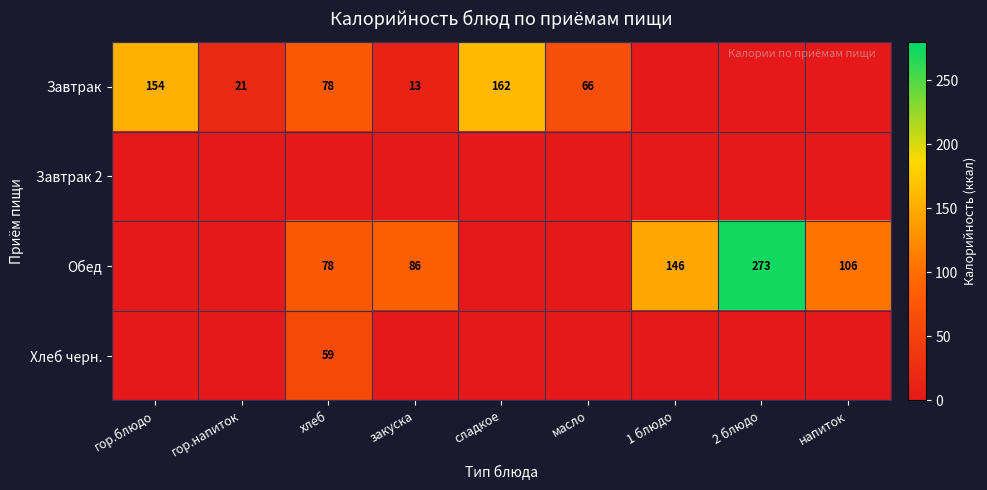

Is the value of Хлеб черн. at хлеб greater than the value of Обед at закуска?

No